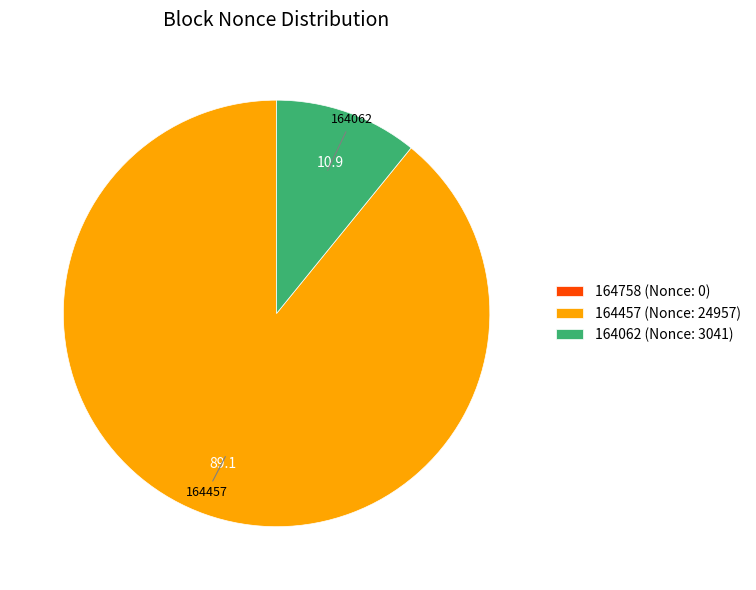

Does any single category account for the majority?

Yes